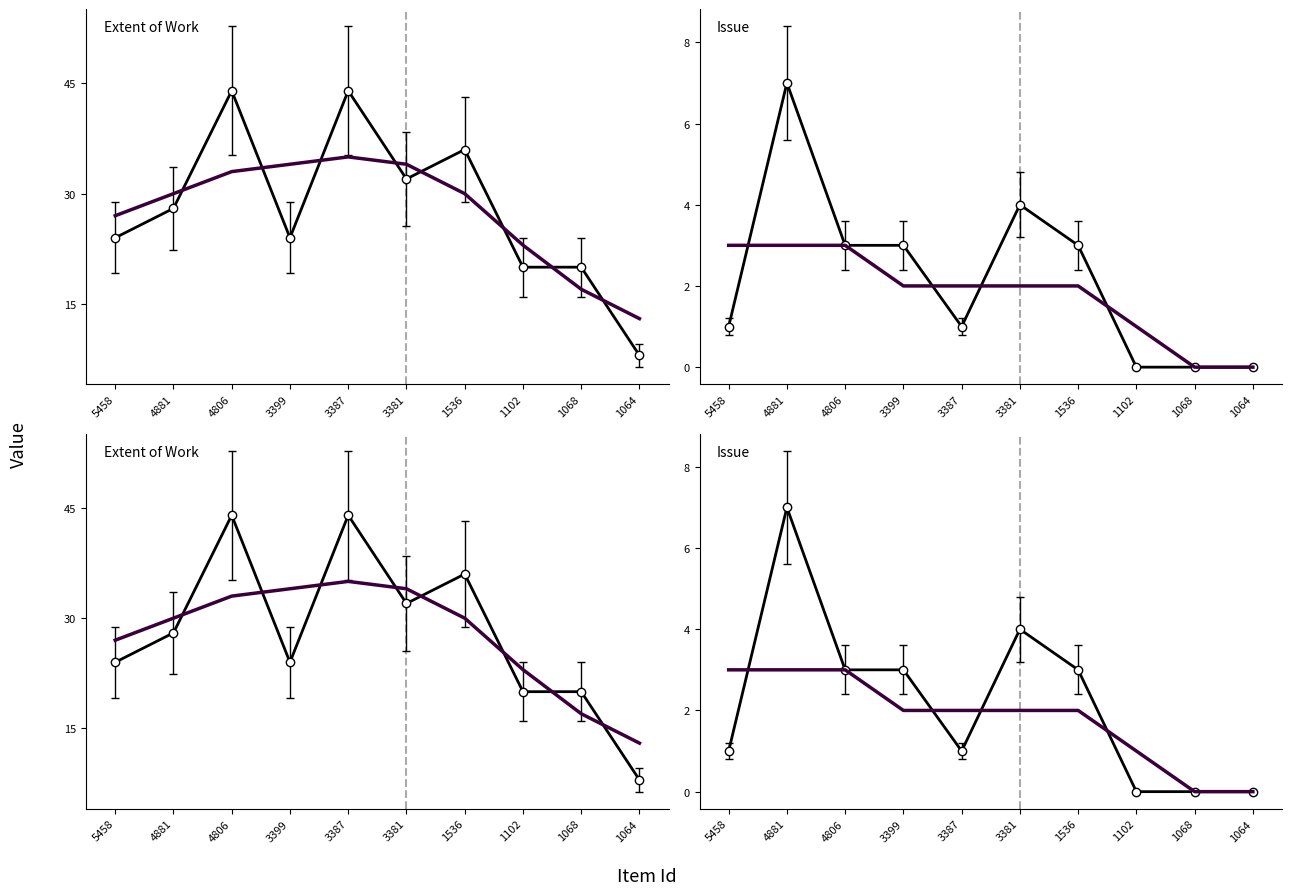

Count the number of categories in the chart.

10